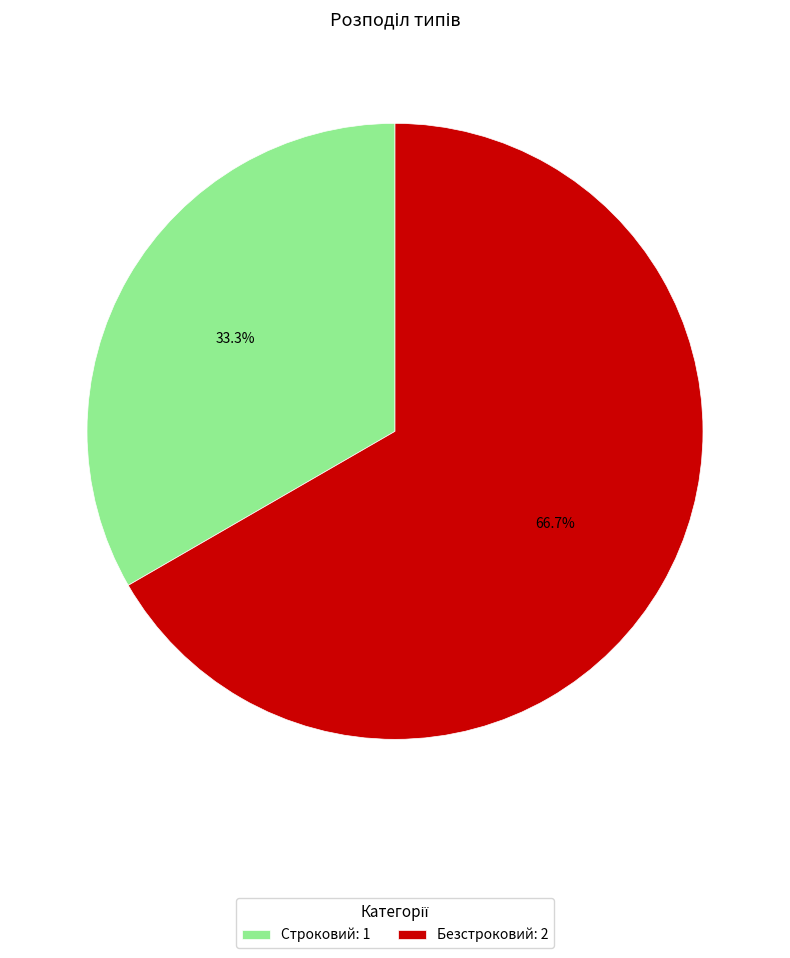

To the nearest percent, what portion does Строковий represent?

33%